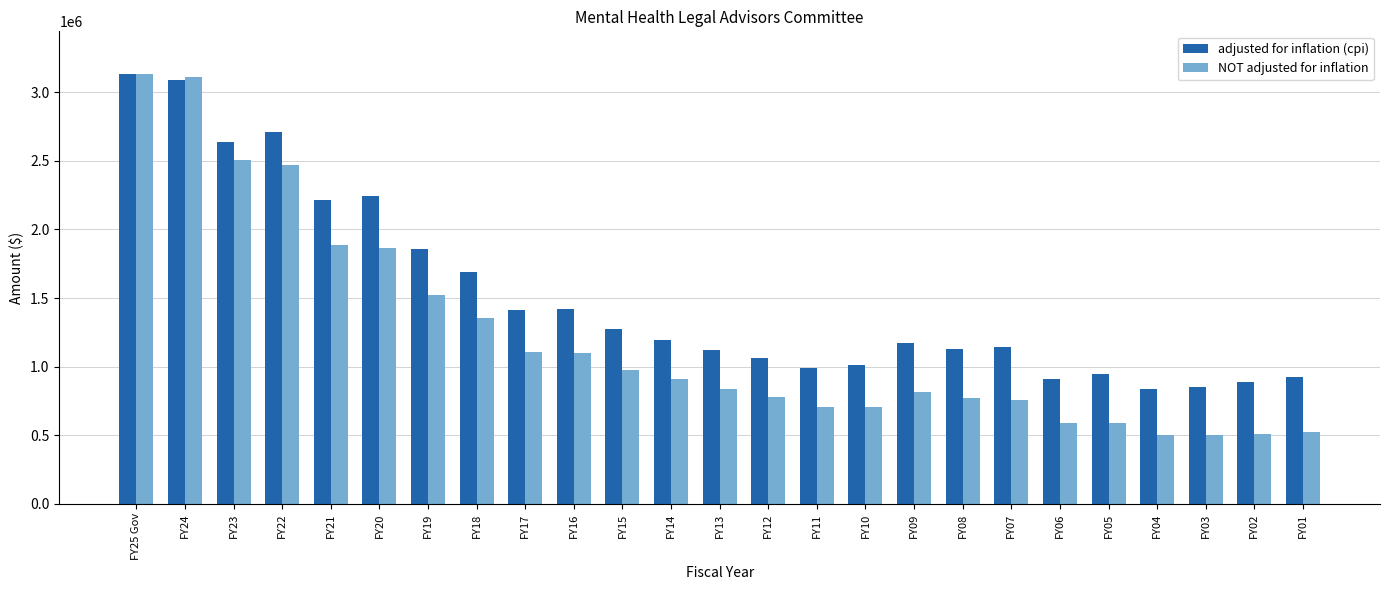

What is the sum of the adjusted for inflation (cpi) values at FY04 and FY16?

2256299